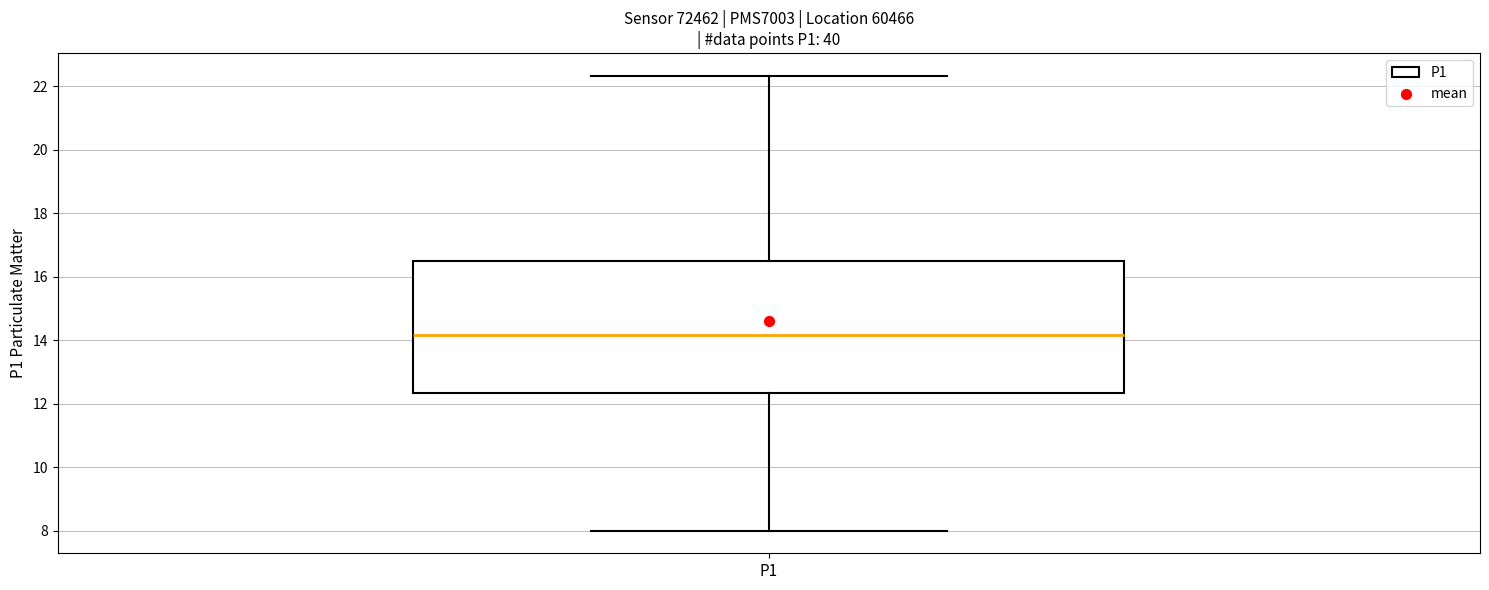

Transcribe this box plot: give where the median line is, the range the box spans, and where the two whiskers end, as read against the y-axis. The values are not printed on the chart, so give them approximately, as read against the axis.

median 14.2, box 12.4 to 16.4, whiskers 8.0 to 22.4